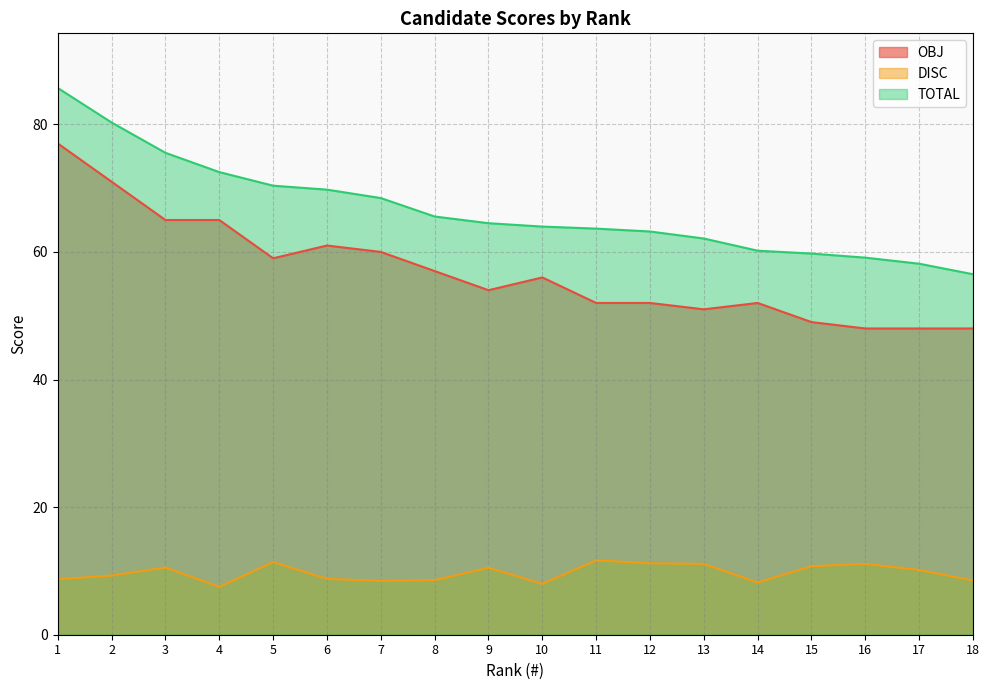

List the series in order of their peak value, lowest first.

DISC, OBJ, TOTAL